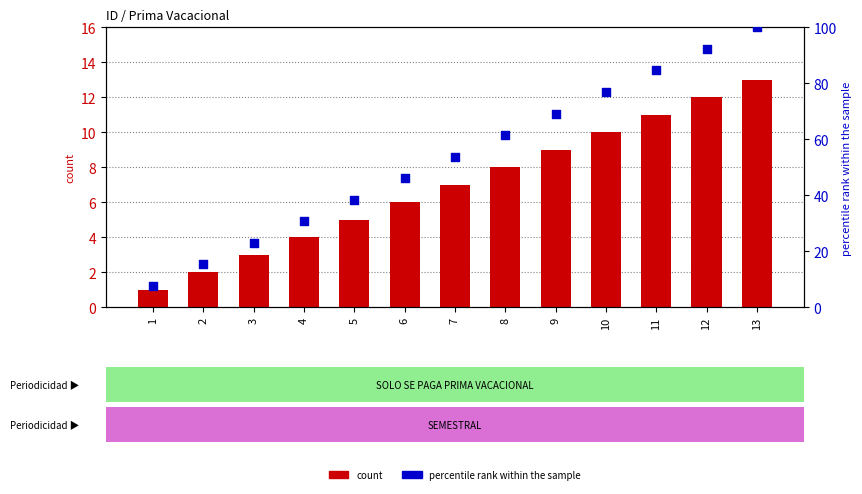

At which category is the sum across all series the highest?

13